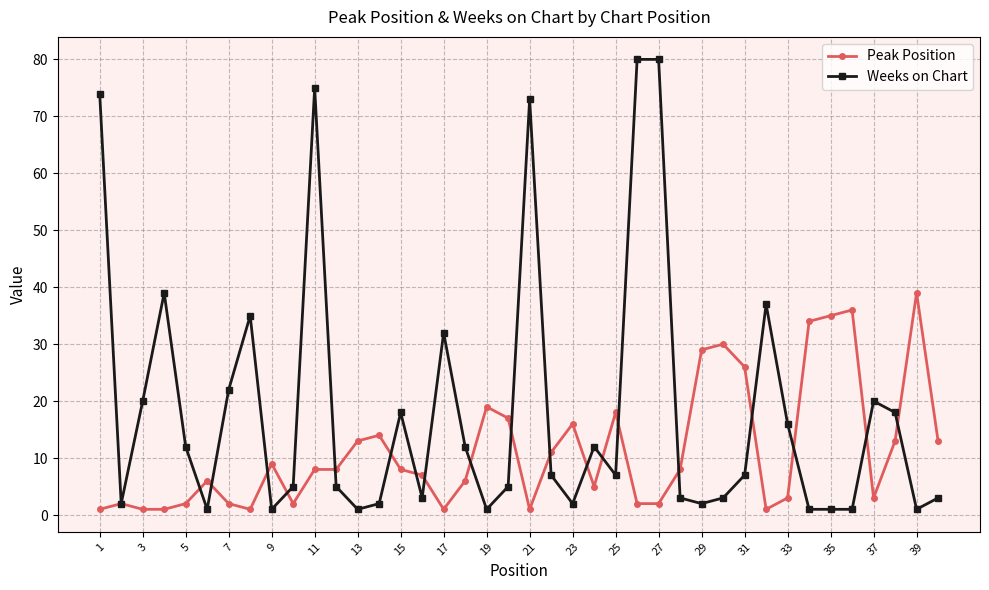

Does the chart have visible grid lines?

Yes